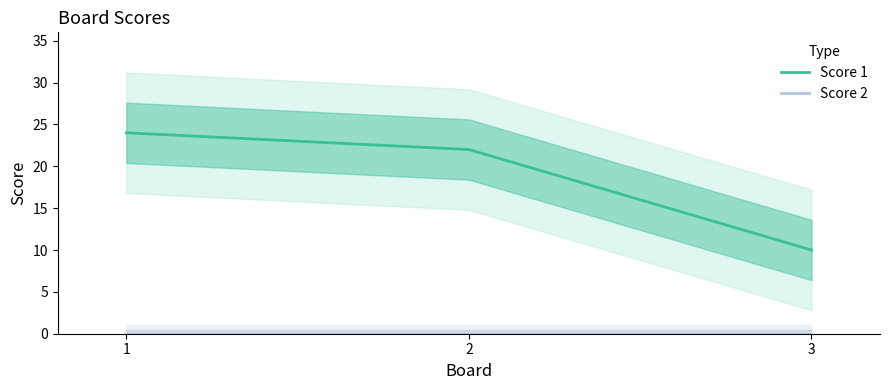

Reading left to right, what are all the values shown in this chart?

Score 1: 1=24	2=22	3=10
Score 2: 1=0	2=0	3=0